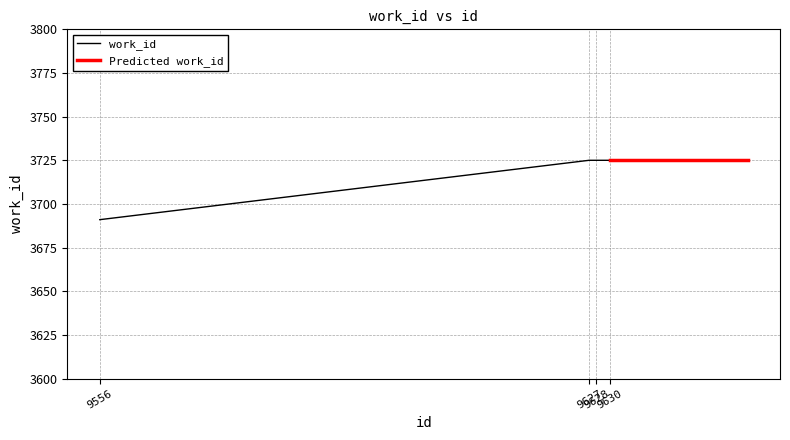

Reading right to left, extract all data points from this chart.

3725	3725	3725	3691